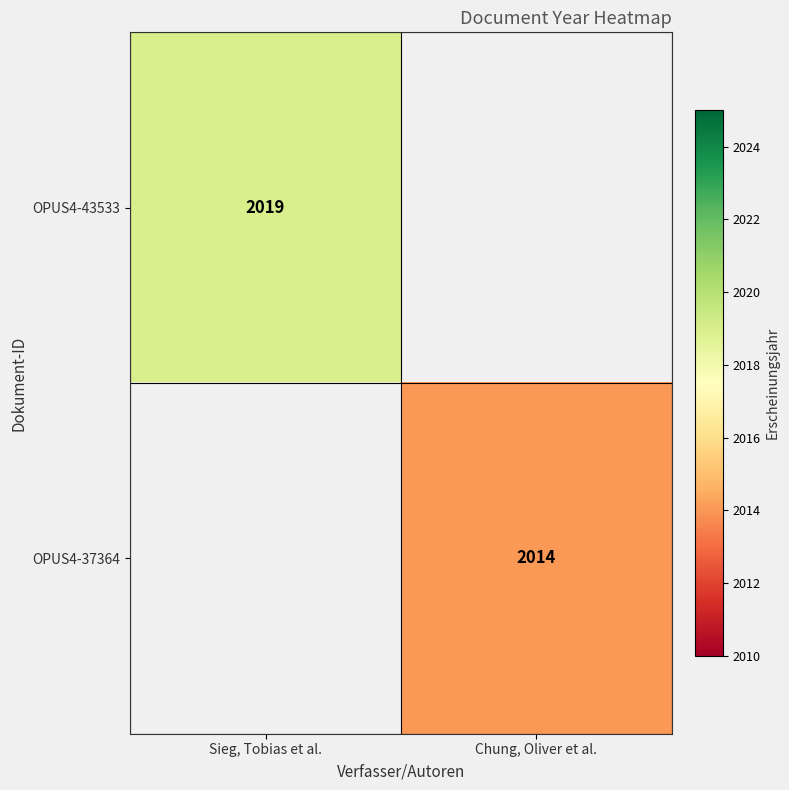

Is it true that OPUS4-43533 equals 2019 at Sieg, Tobias et al.?

True